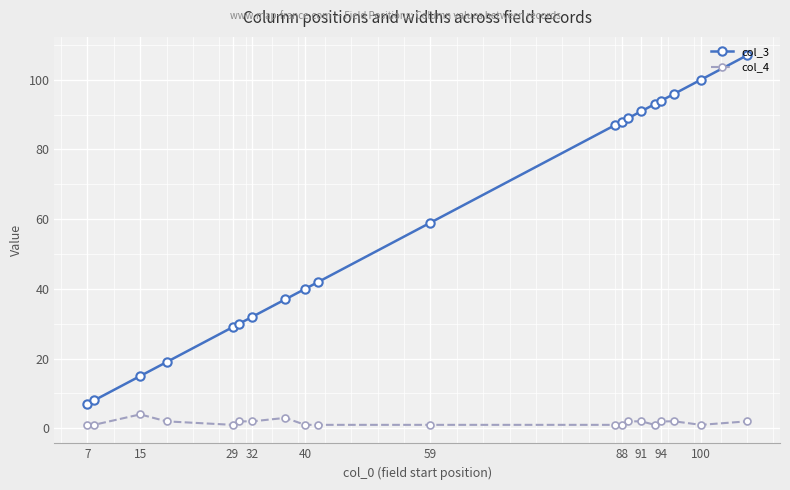

At how many categories does at least one series exceed 64?

9